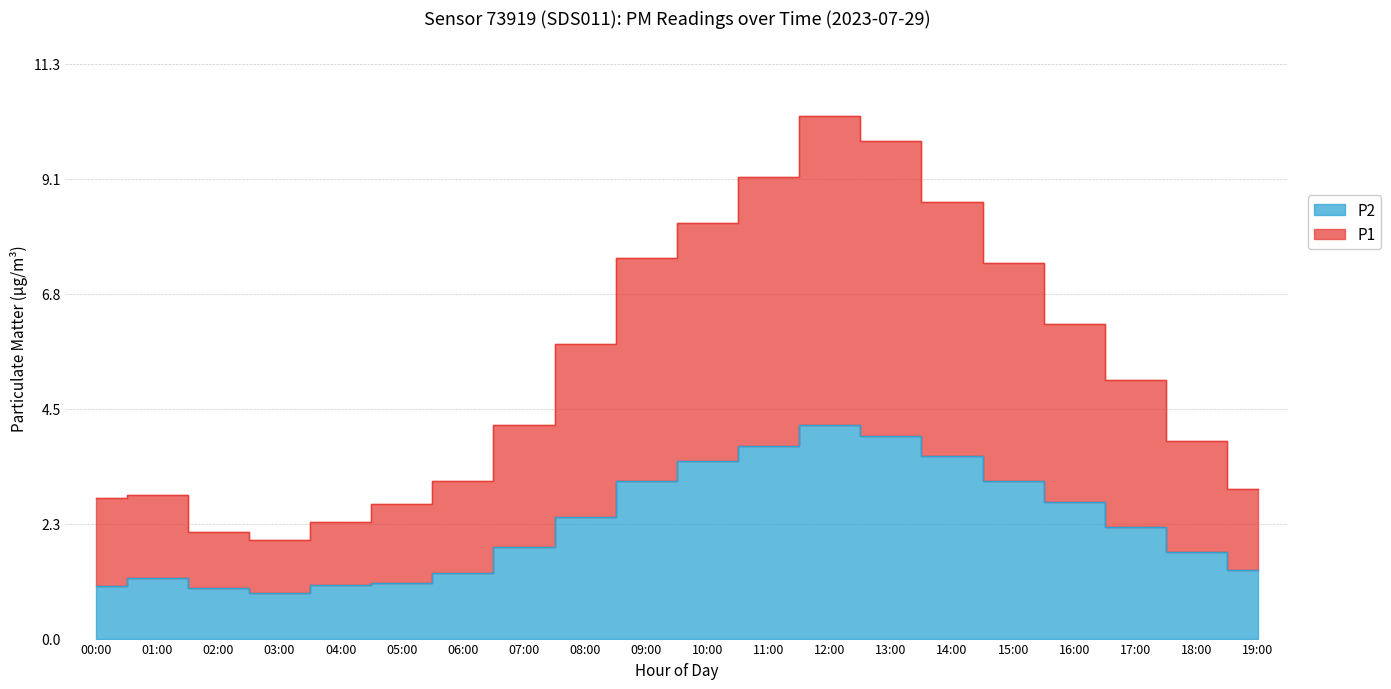

True or false: P2 has a value of 3.1 at 09:00.

True